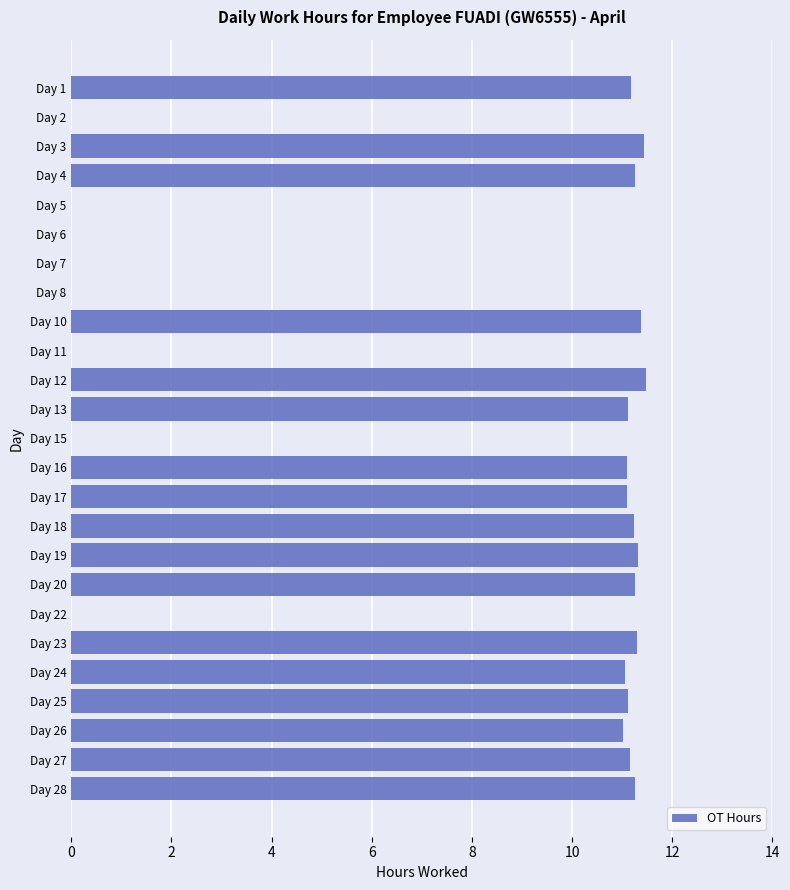

What is the average value?

7.6